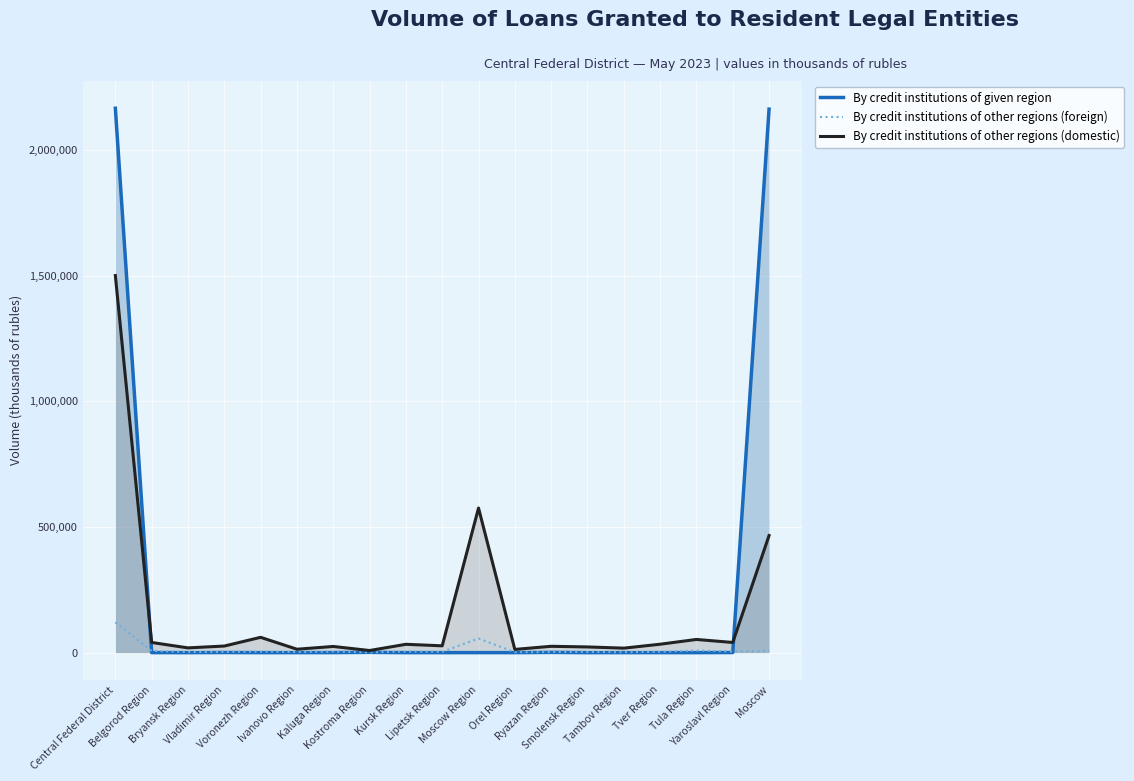

How many categories are shown in the chart?

19